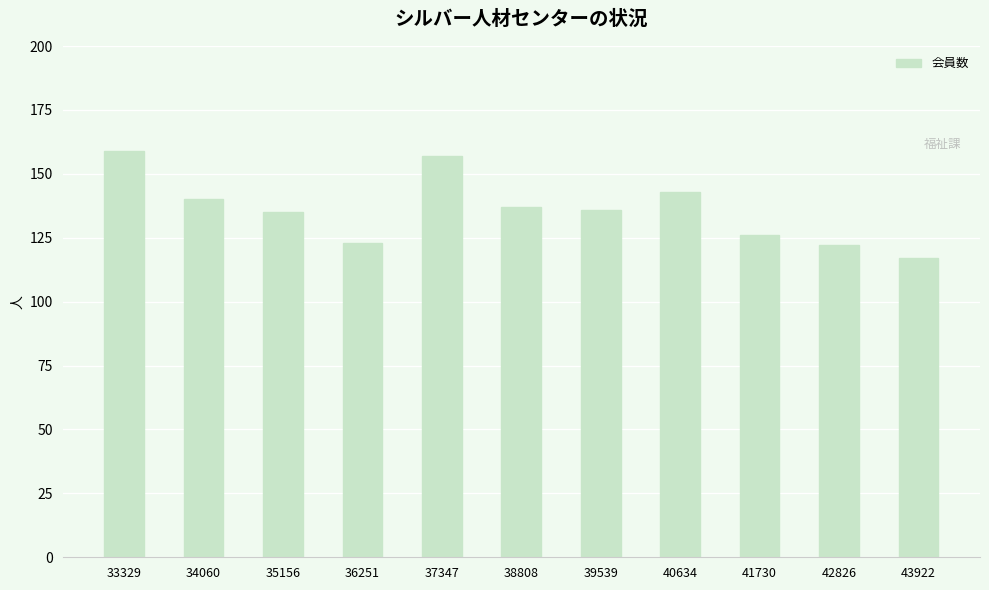

Between 36251 and 33329, which is larger?

33329